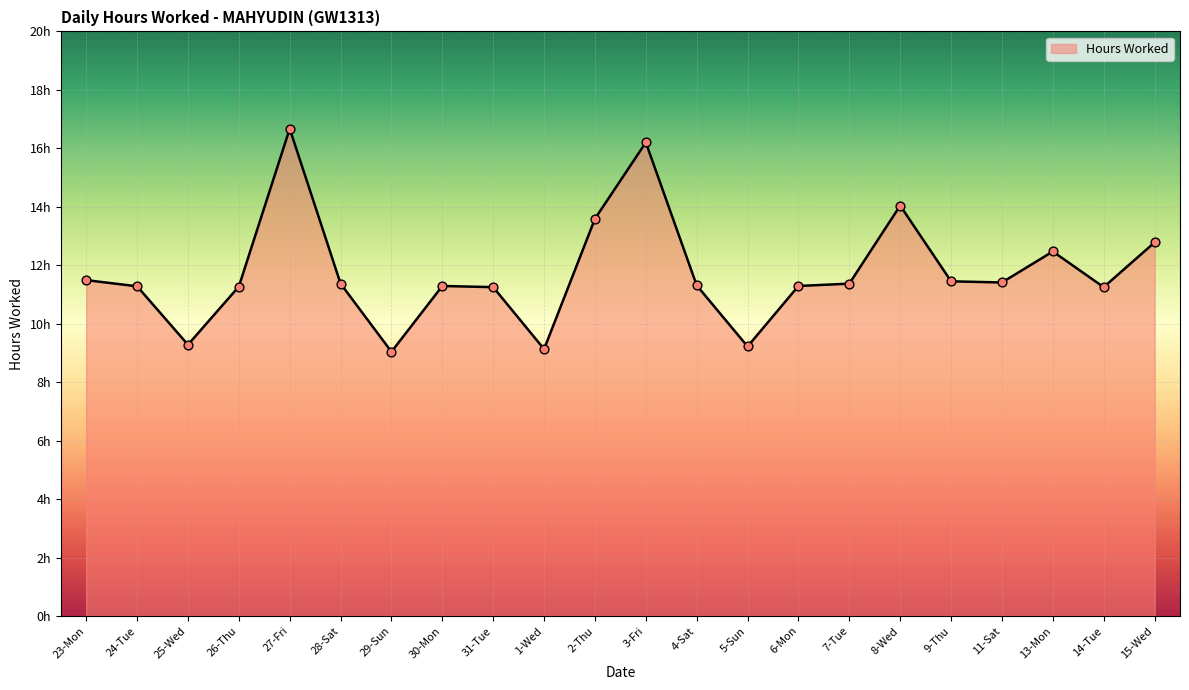

Approximately how many times larger is the value at 26-Thu compared to 7-Tue?

1.0